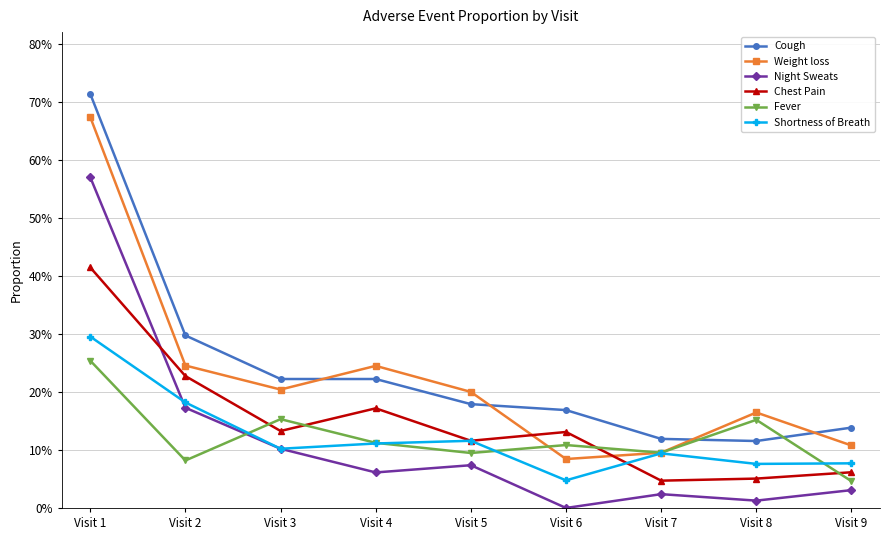

What is the value of the Fever point at the 3rd from the left?

0.2